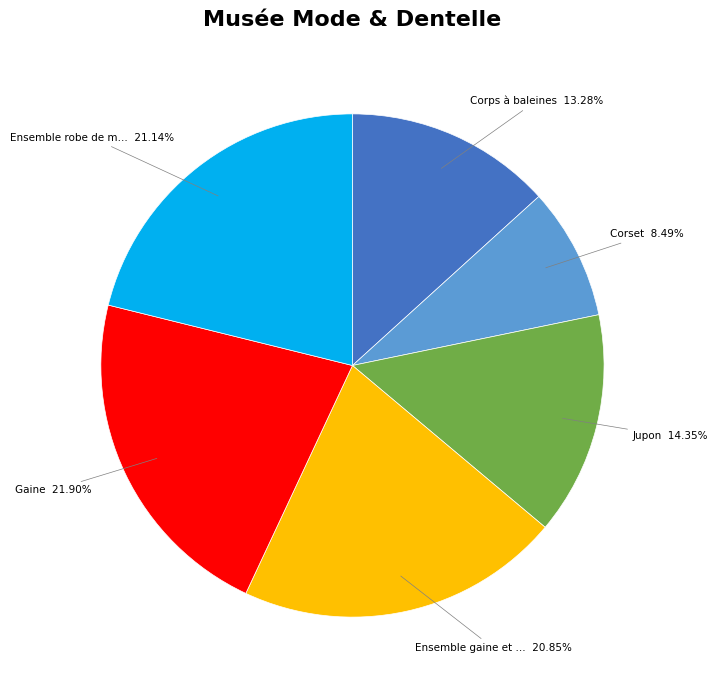

Is there any slice that represents more than half of the pie?

No